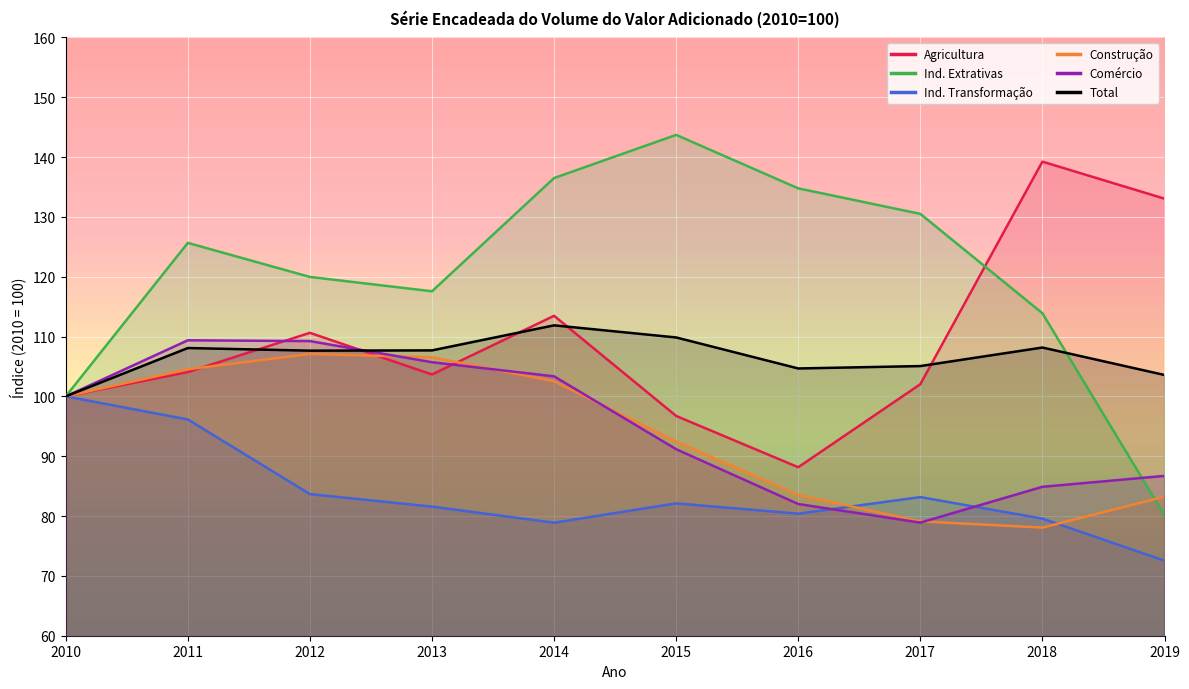

What is the total value across all series at 2014?

646.6